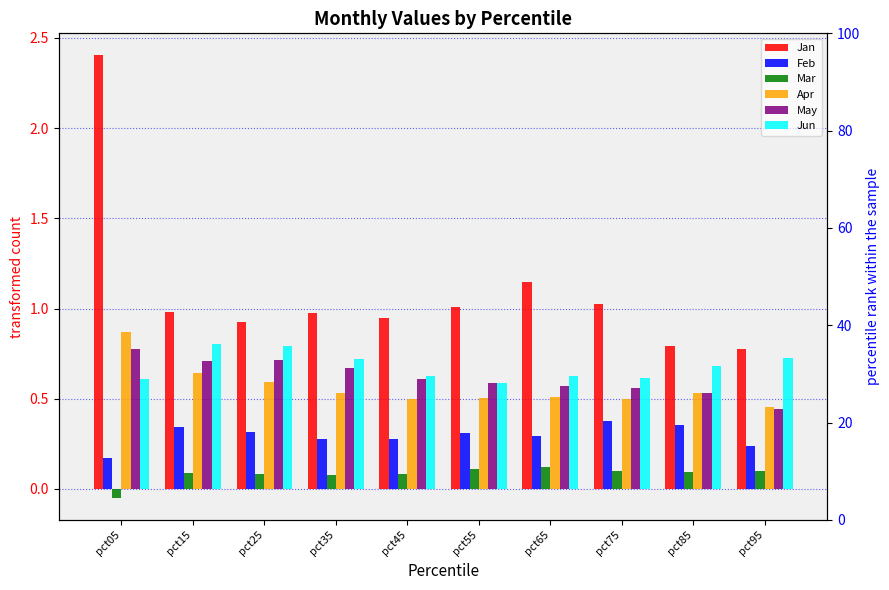

What is the value of the Jan bar at the 2nd from the left?

1.0